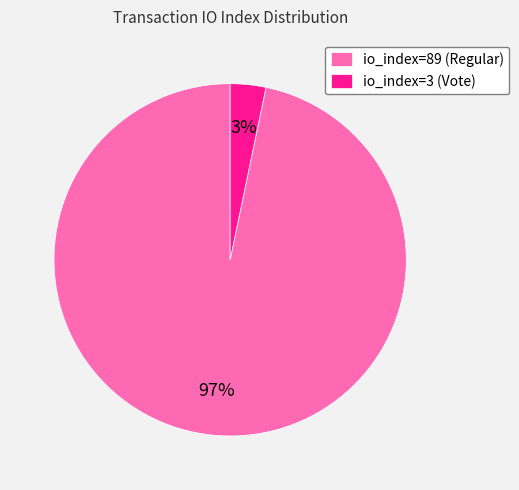

Rank the categories by value from highest to lowest.

io_index=89 (Regular), io_index=3 (Vote)